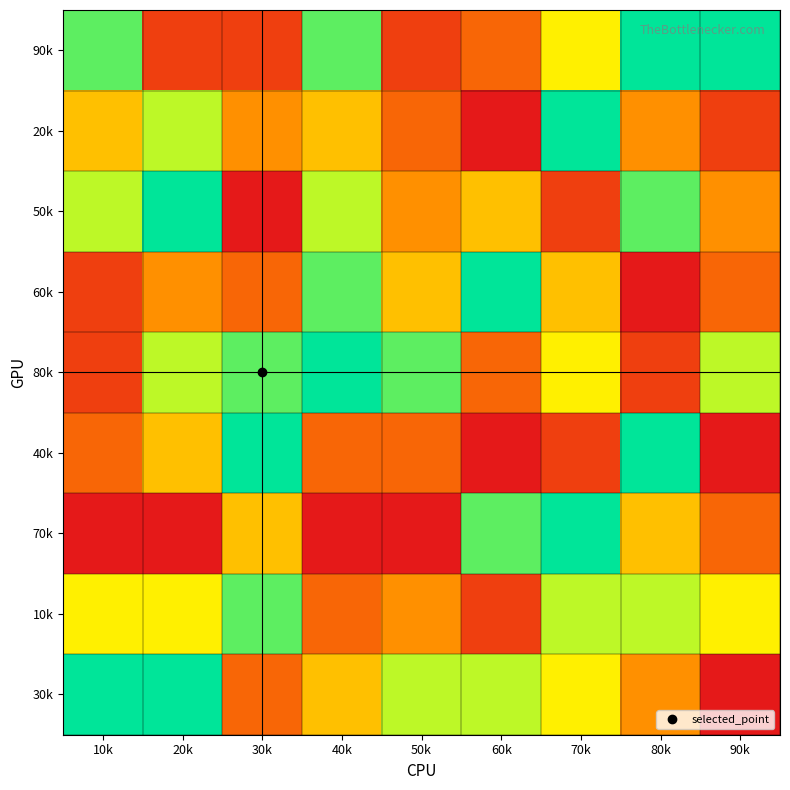

Reading left to right, extract all data points from this chart.

90k: 10k=8	20k=2	30k=2	40k=8	50k=2	60k=3	70k=6	80k=9	90k=9
20k: 10k=5	20k=7	30k=4	40k=5	50k=3	60k=1	70k=9	80k=4	90k=2
50k: 10k=7	20k=9	30k=1	40k=7	50k=4	60k=5	70k=2	80k=8	90k=4
60k: 10k=2	20k=4	30k=3	40k=8	50k=5	60k=9	70k=5	80k=1	90k=3
80k: 10k=2	20k=7	30k=8	40k=9	50k=8	60k=3	70k=6	80k=2	90k=7
40k: 10k=3	20k=5	30k=9	40k=3	50k=3	60k=1	70k=2	80k=9	90k=1
70k: 10k=1	20k=1	30k=5	40k=1	50k=1	60k=8	70k=9	80k=5	90k=3
10k: 10k=6	20k=6	30k=8	40k=3	50k=4	60k=2	70k=7	80k=7	90k=6
30k: 10k=9	20k=9	30k=3	40k=5	50k=7	60k=7	70k=6	80k=4	90k=1